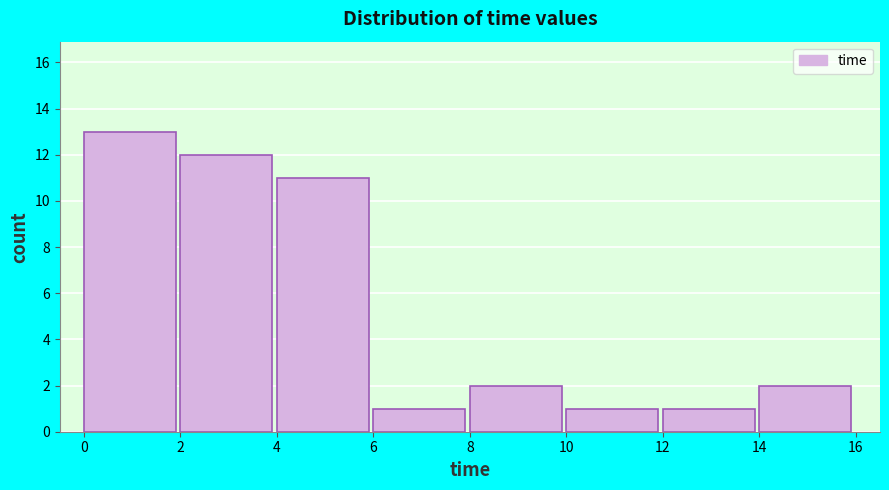

Reading left to right, transcribe this chart: for each bar, give the range it covers on the x-axis and its height. The values are not printed on the chart, so give them approximately, as read against the axis.

0 to 2: 13
2 to 4: 12
4 to 6: 11
6 to 8: 1
8 to 10: 2
10 to 12: 1
12 to 14: 1
14 to 16: 2